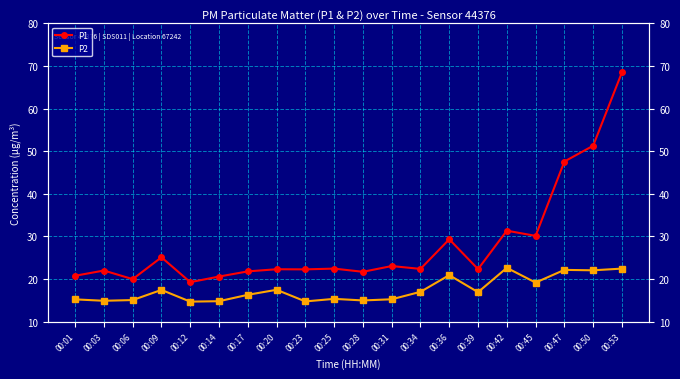

Which series has the largest range (max minus min)?

P1